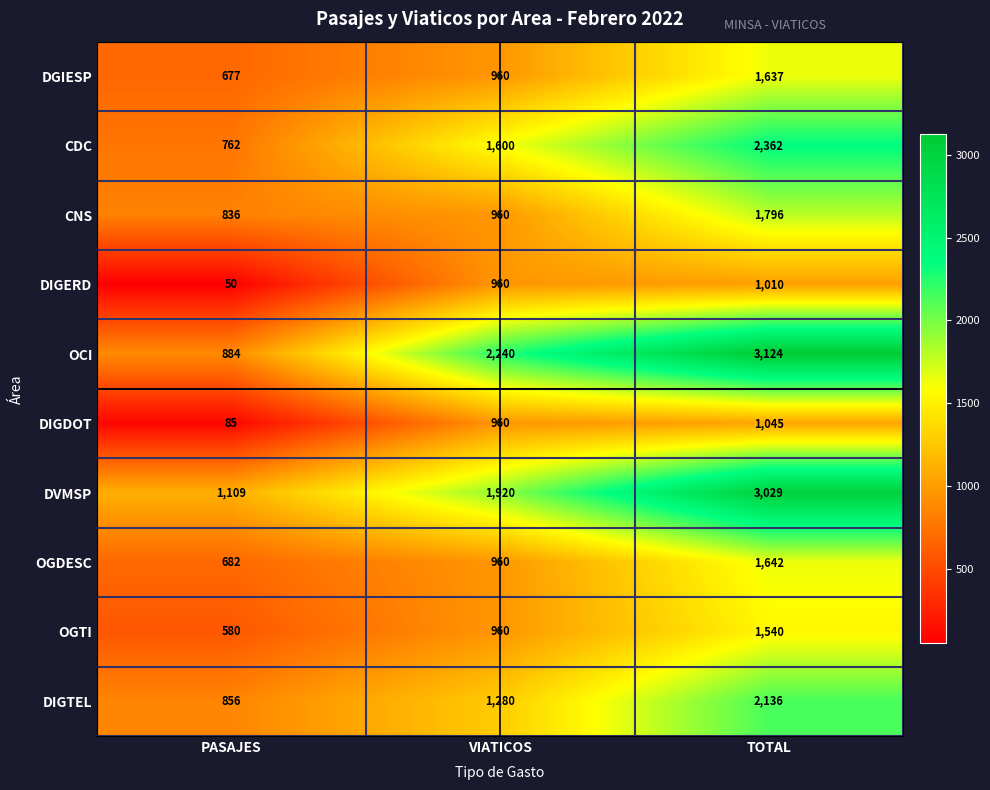

Reading left to right, transcribe all the data shown in this chart.

DGIESP: PASAJES=677	VIATICOS=960	TOTAL=1637
CDC: PASAJES=762	VIATICOS=1600	TOTAL=2362
CNS: PASAJES=836	VIATICOS=960	TOTAL=1796
DIGERD: PASAJES=50	VIATICOS=960	TOTAL=1010
OCI: PASAJES=884	VIATICOS=2240	TOTAL=3124
DIGDOT: PASAJES=85	VIATICOS=960	TOTAL=1045
DVMSP: PASAJES=1109	VIATICOS=1920	TOTAL=3029
OGDESC: PASAJES=682	VIATICOS=960	TOTAL=1642
OGTI: PASAJES=580	VIATICOS=960	TOTAL=1540
DIGTEL: PASAJES=856	VIATICOS=1280	TOTAL=2136